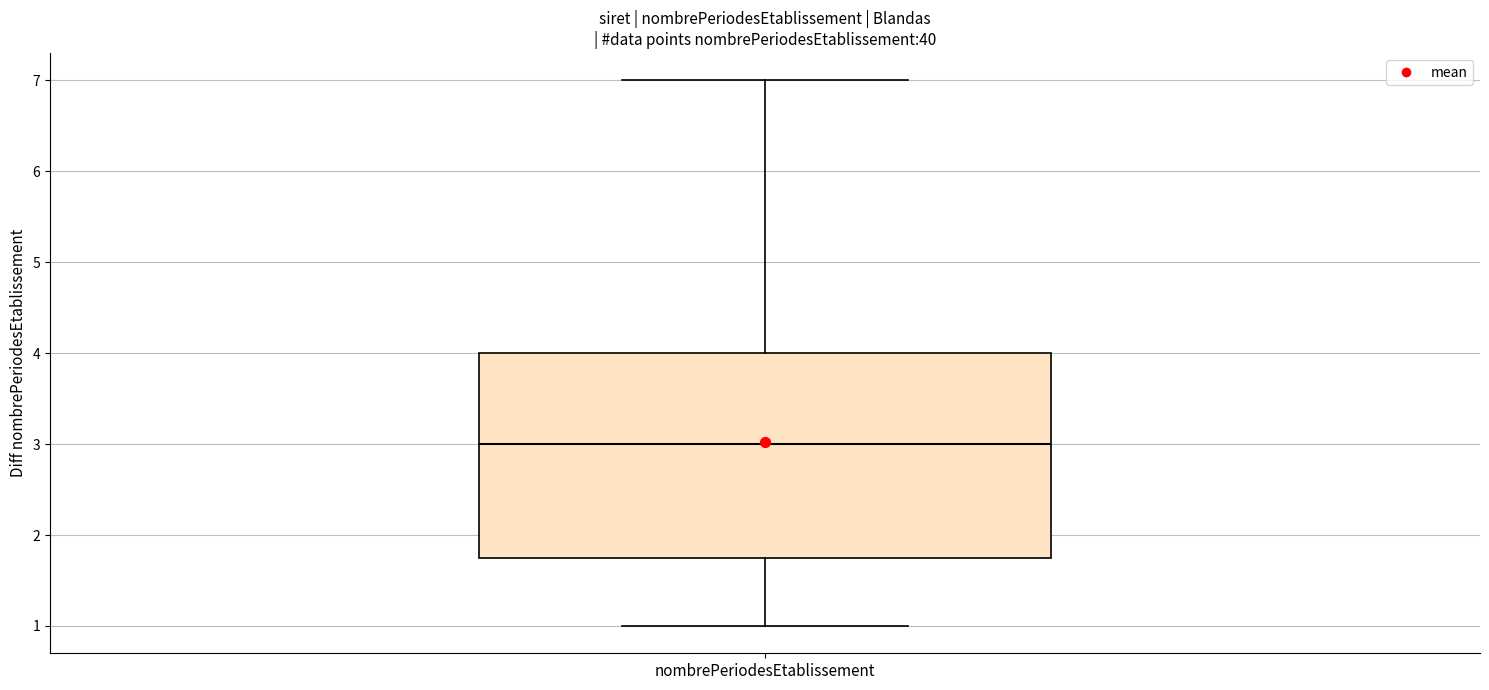

Where is the lower edge of the box for nombrePeriodesEtablissement on the y-axis? The values are not printed on the chart, so give them approximately, as read against the axis.

1.8